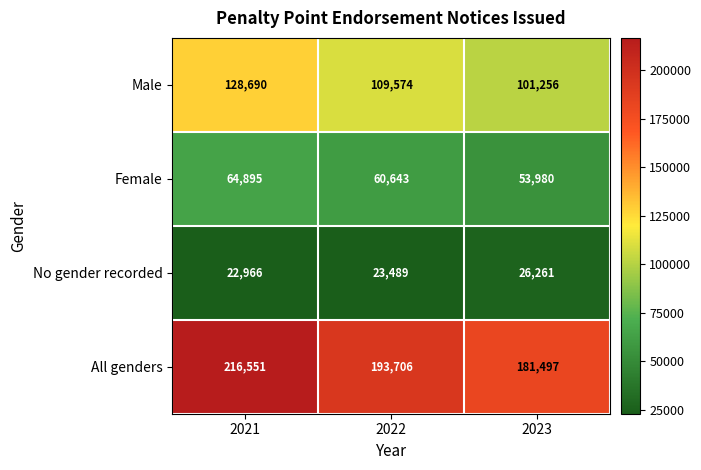

What is the difference between the second highest and minimum values in the No gender recorded series?

523